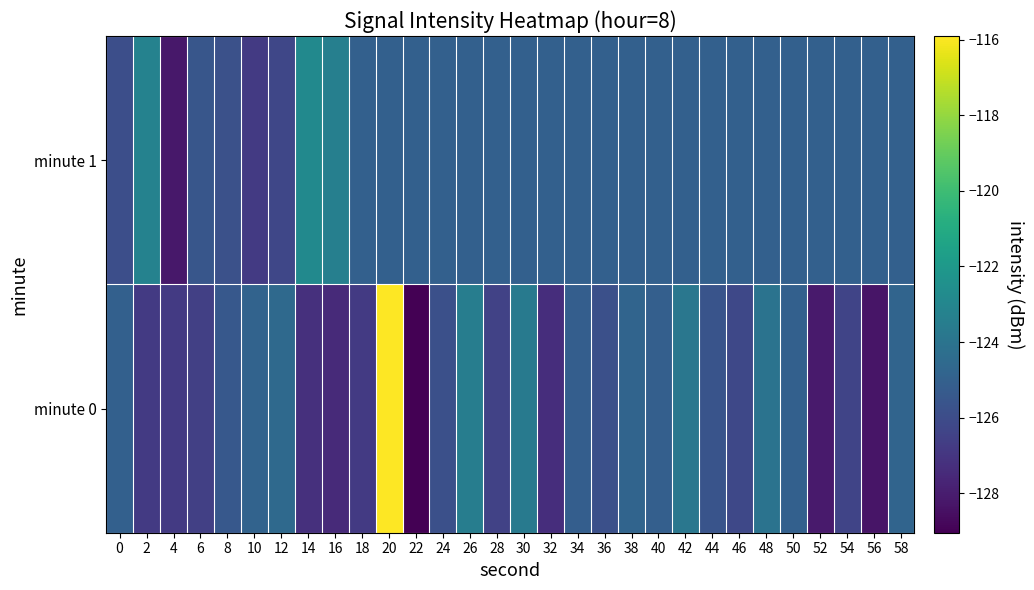

How many distinct data groups are displayed?

2